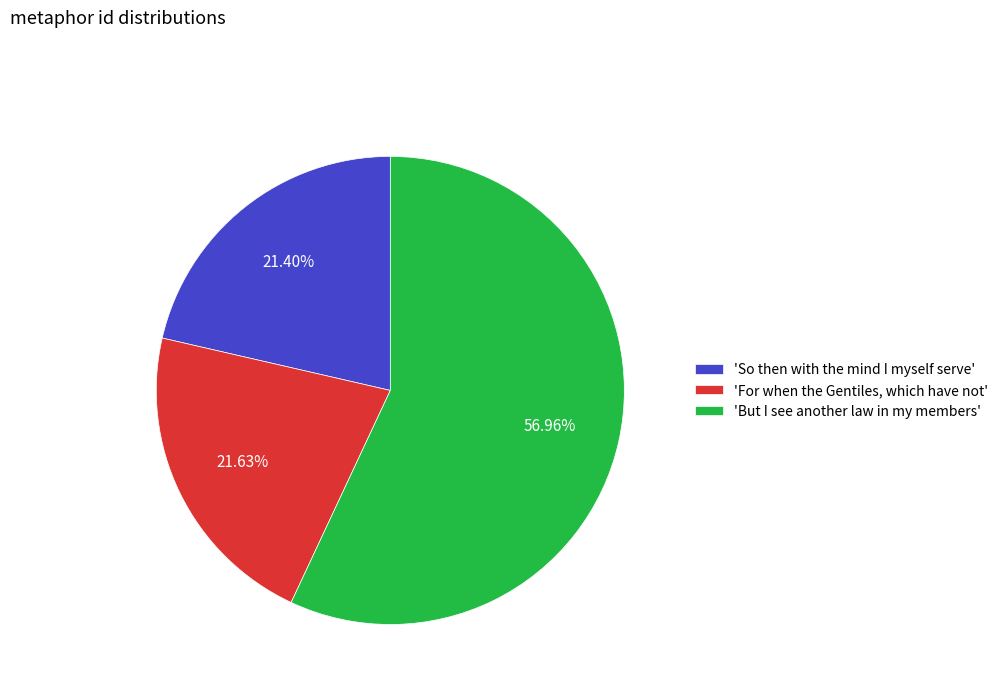

What is the largest slice in the pie chart?

'But I see another law in my members'